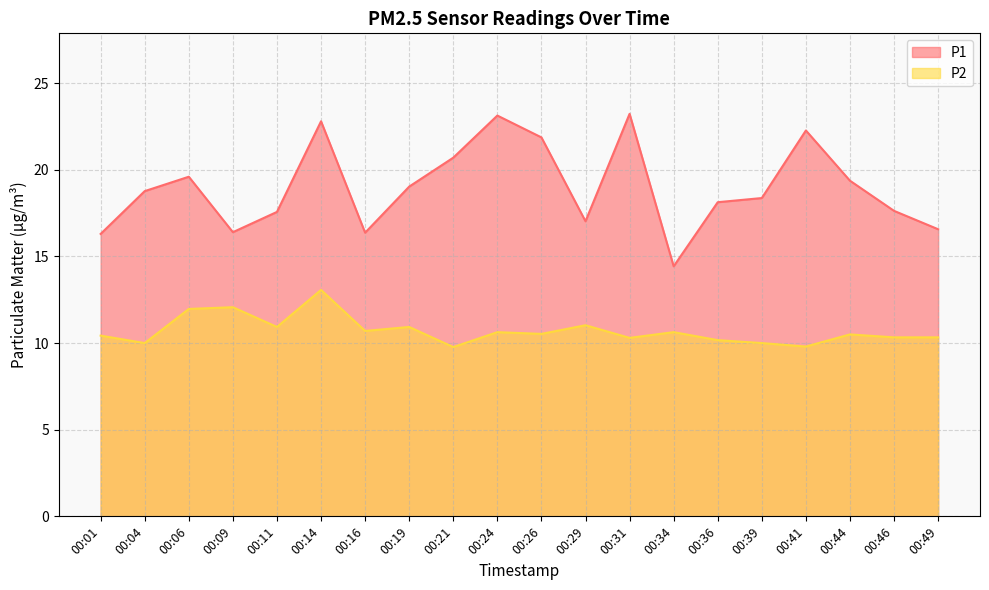

What is the sum of the P2 values at 00:24 and 00:26?

21.2